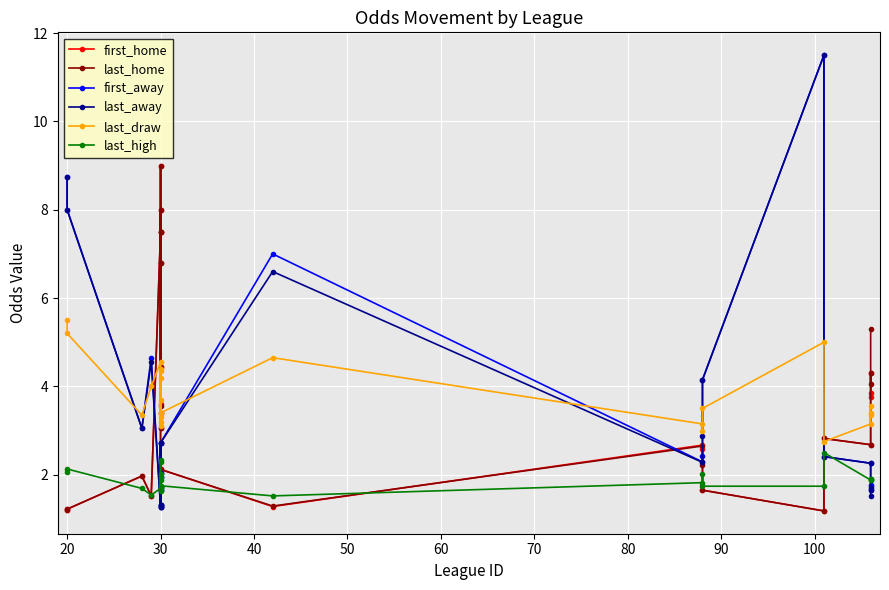

True or false: first_home has more than 1 interior local peaks.

True